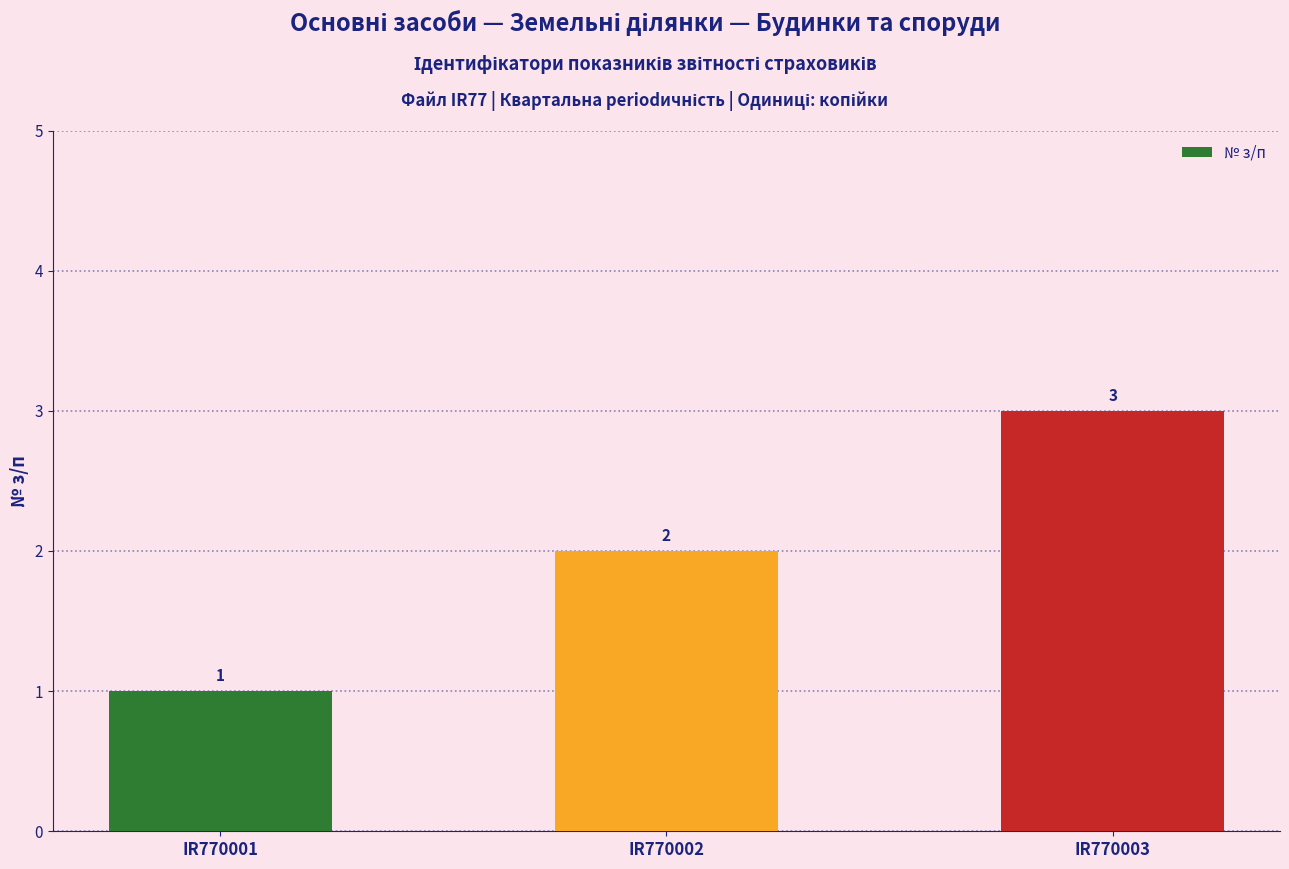

Rank the categories by value from highest to lowest.

IR770003, IR770002, IR770001